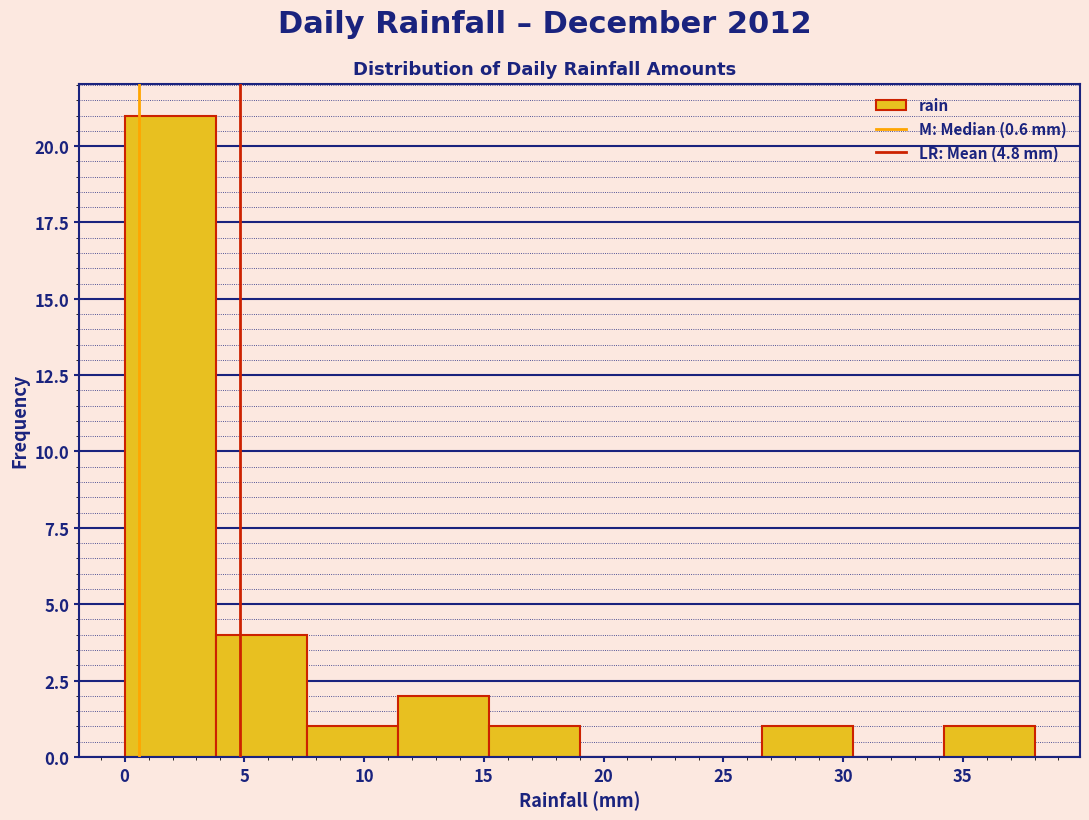

Reading left to right, transcribe this chart: for each bar, give the range it covers on the x-axis and its height. Neither the bar edges nor the heights are printed on the chart, so give them approximately, as read against the axes.

0.0 to 3.8: 21
3.8 to 7.6: 4
7.6 to 11.4: 1
11.4 to 15.2: 2
15.2 to 19.0: 1
19.0 to 22.8: 0
22.8 to 26.6: 0
26.6 to 30.4: 1
30.4 to 34.2: 0
34.2 to 38.0: 1